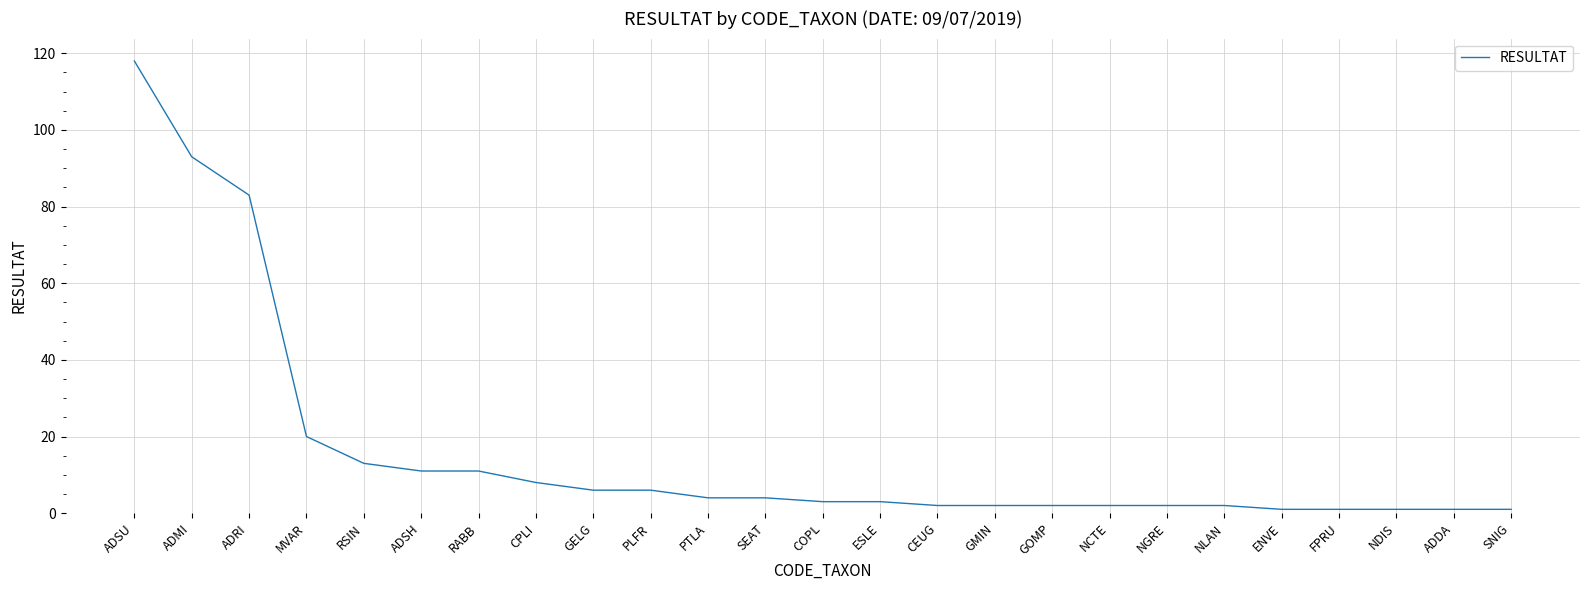

What is the greatest value displayed?

118